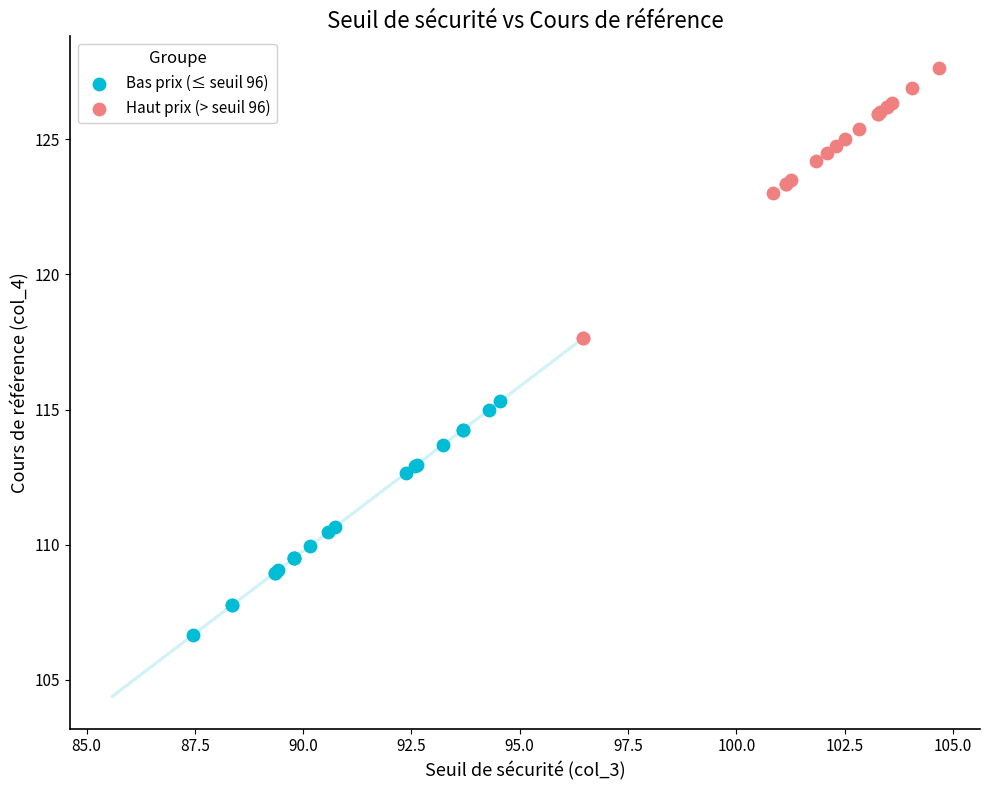

Which series contains the highest Y value?

Haut prix (> seuil 96)